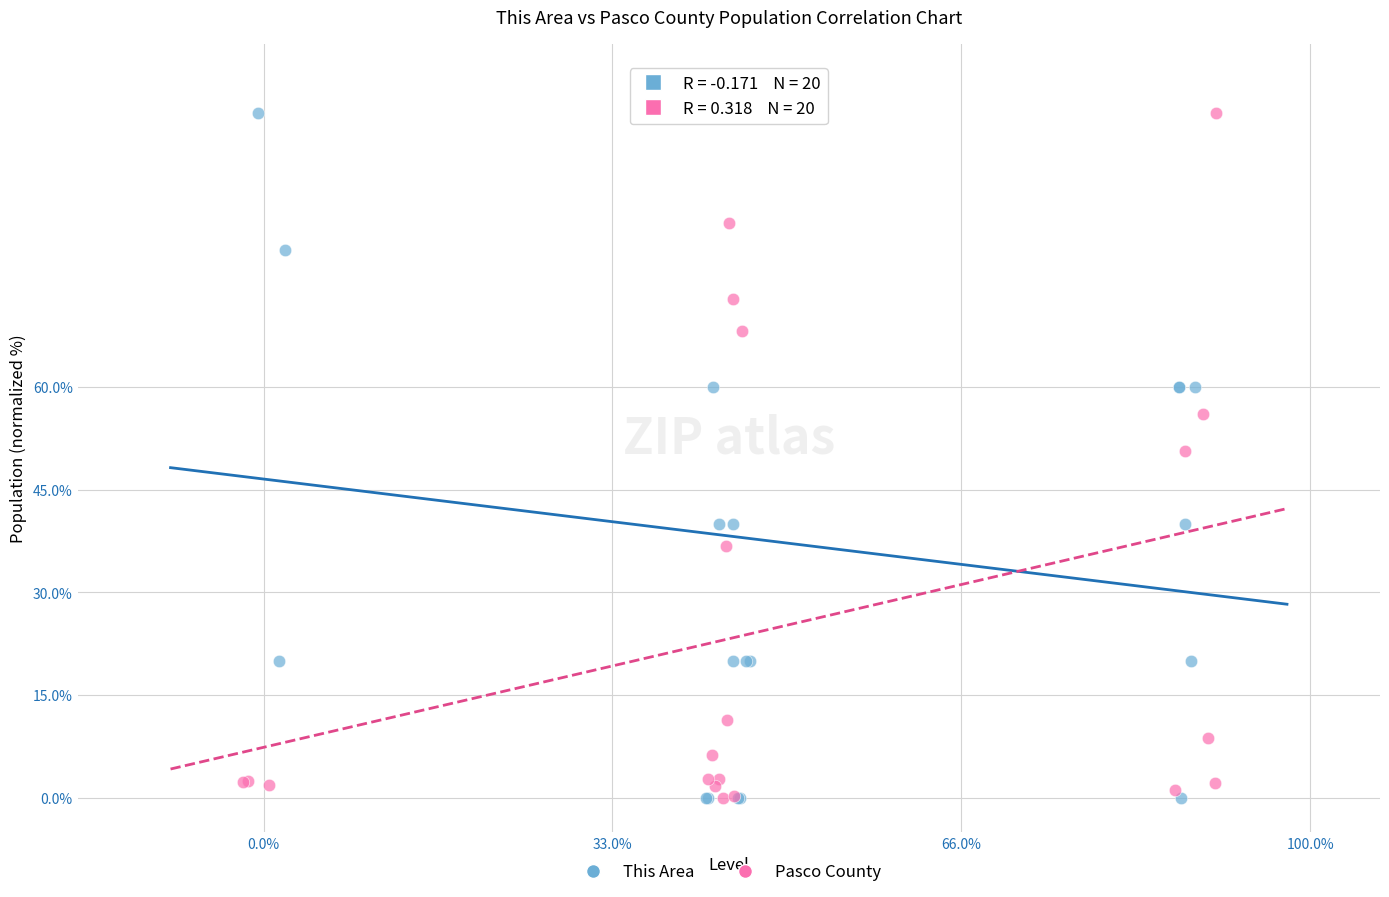

What are all the series names shown in the legend?

This Area, Pasco County